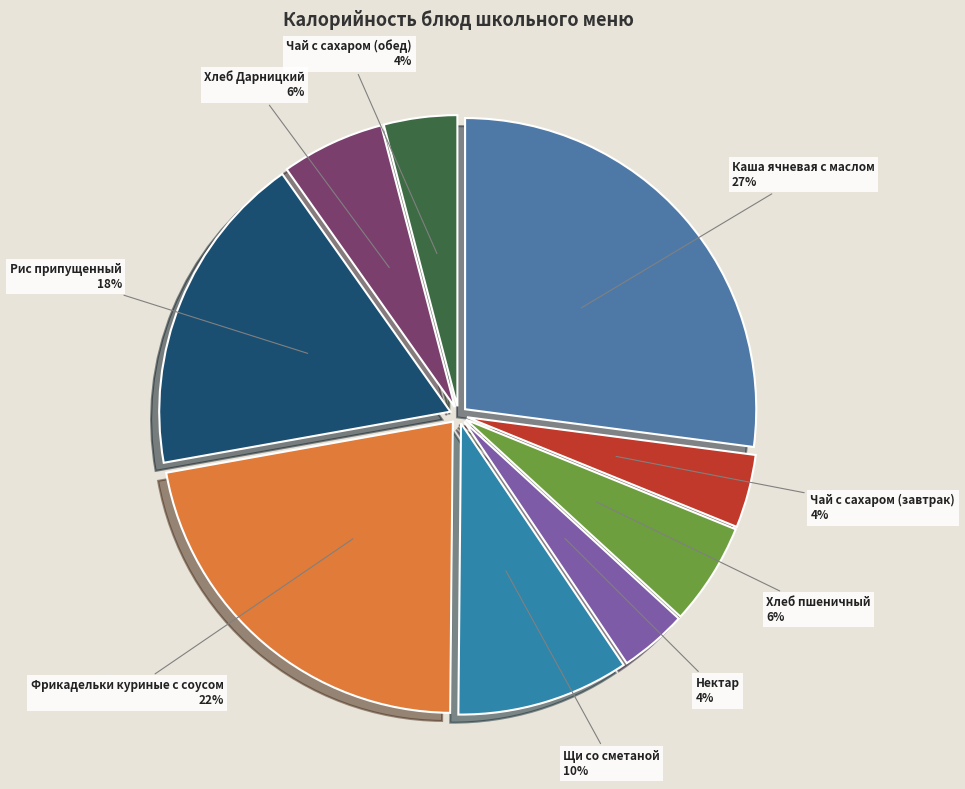

True or false: Хлеб пшеничный accounts for 6% of the total.

True